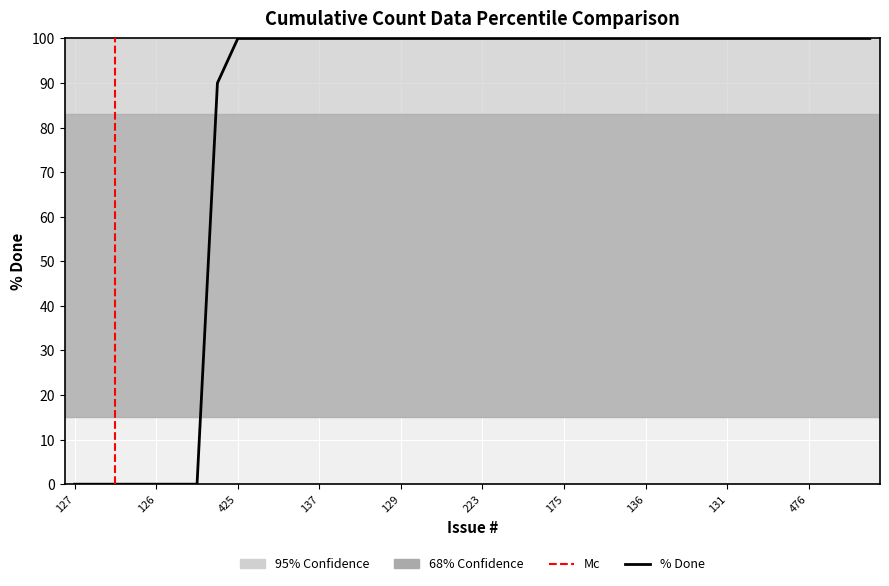

Reading right to left, what are all the values shown in this chart?

83=100	87=100	121=100	476=100	81=100	88=100	90=100	131=100	132=100	134=100	135=100	136=100	149=100	169=100	174=100	175=100	177=100	184=100	185=100	223=100	236=100	71=100	77=100	129=100	57=100	58=100	61=100	137=100	189=100	221=100	253=100	425=100	286=90	285=0	310=0	126=0	123=0	125=0	128=0	127=0